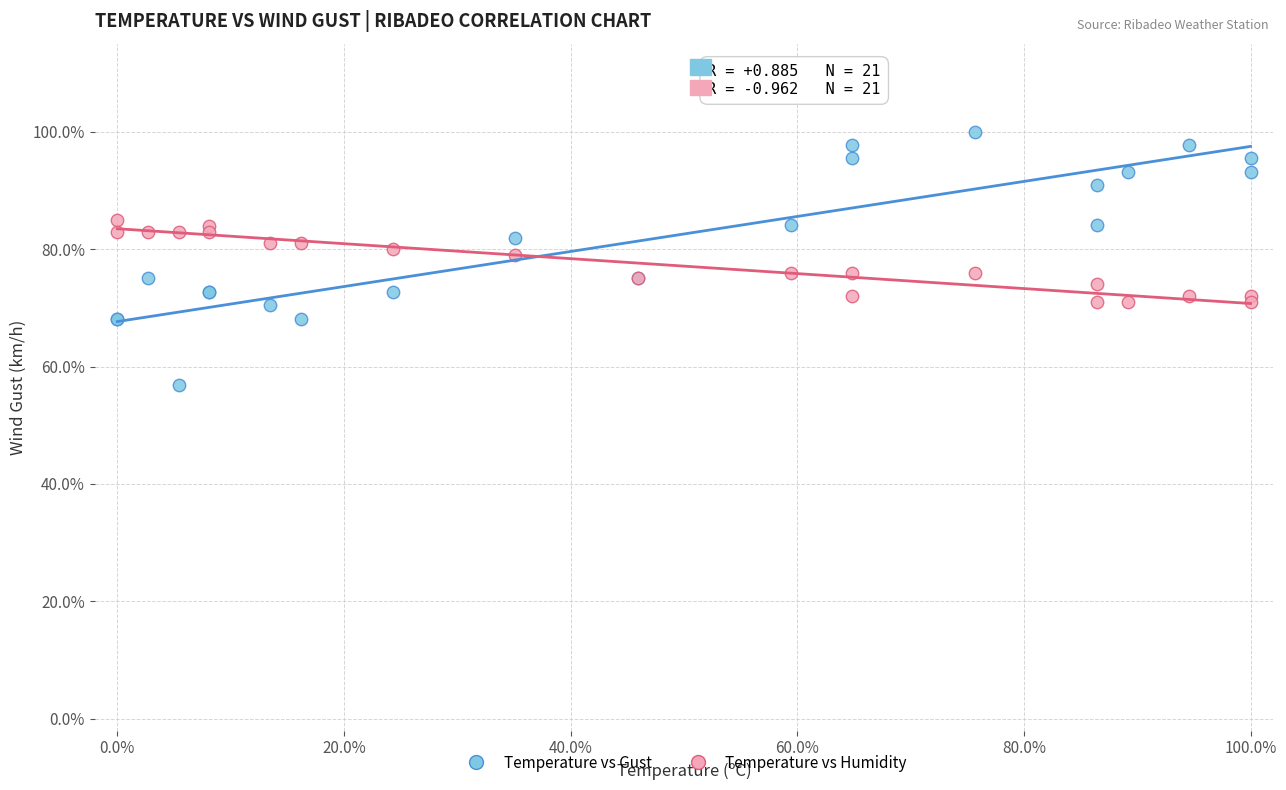

Which series has the largest Y range (max minus min)?

Temperature vs Gust